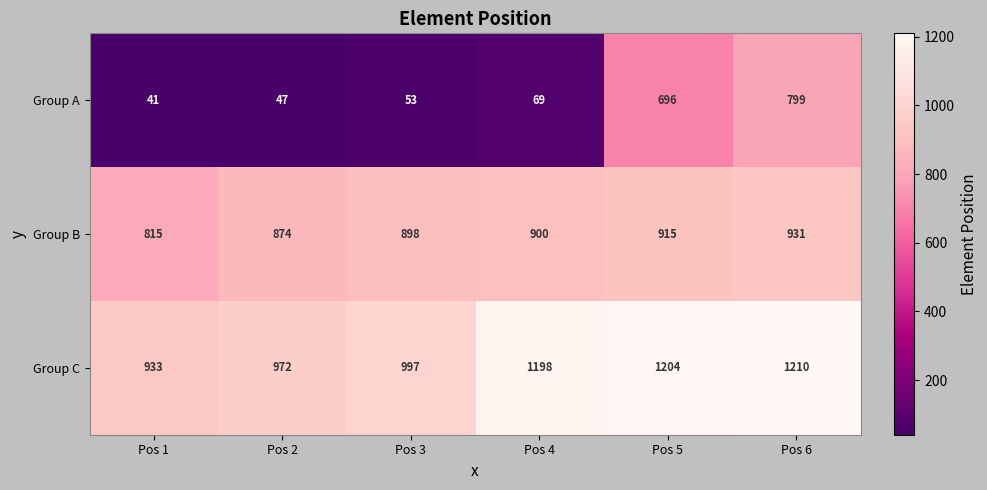

At which label is Group B closest to 873?

Pos 2